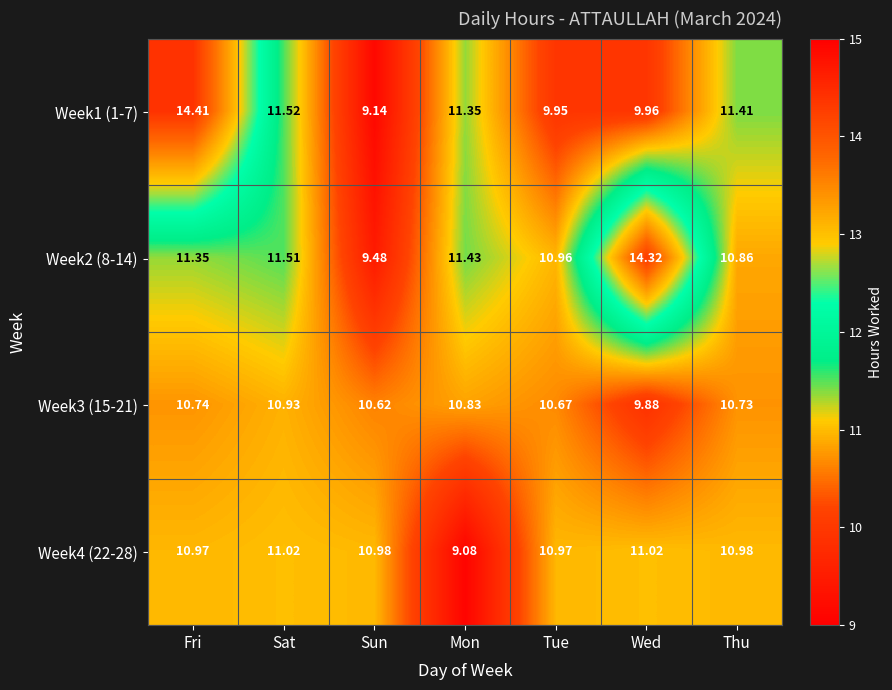

At how many categories does at least one series exceed 13?

2